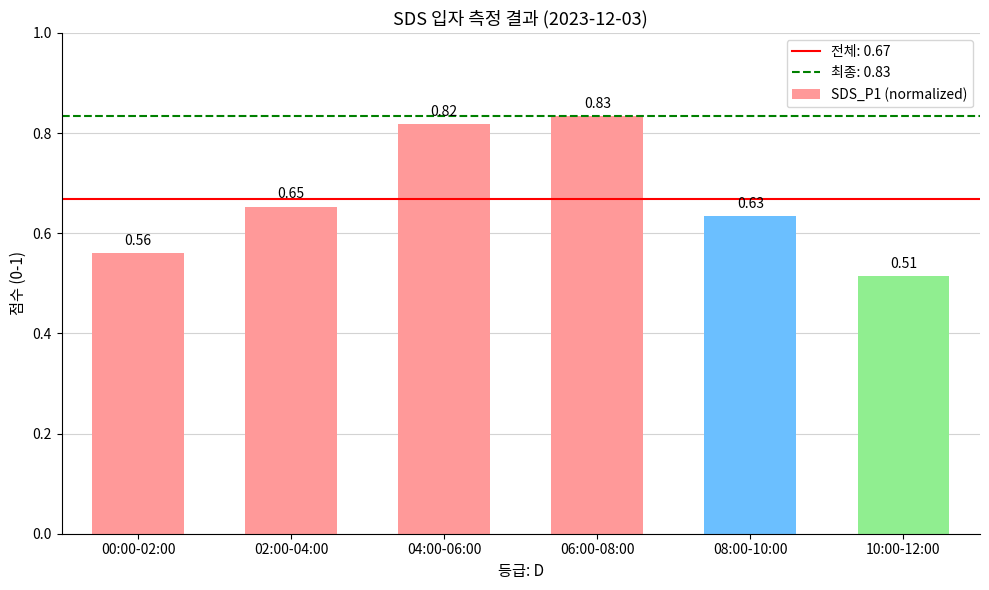

Between 00:00-02:00 and 04:00-06:00, which is larger?

04:00-06:00